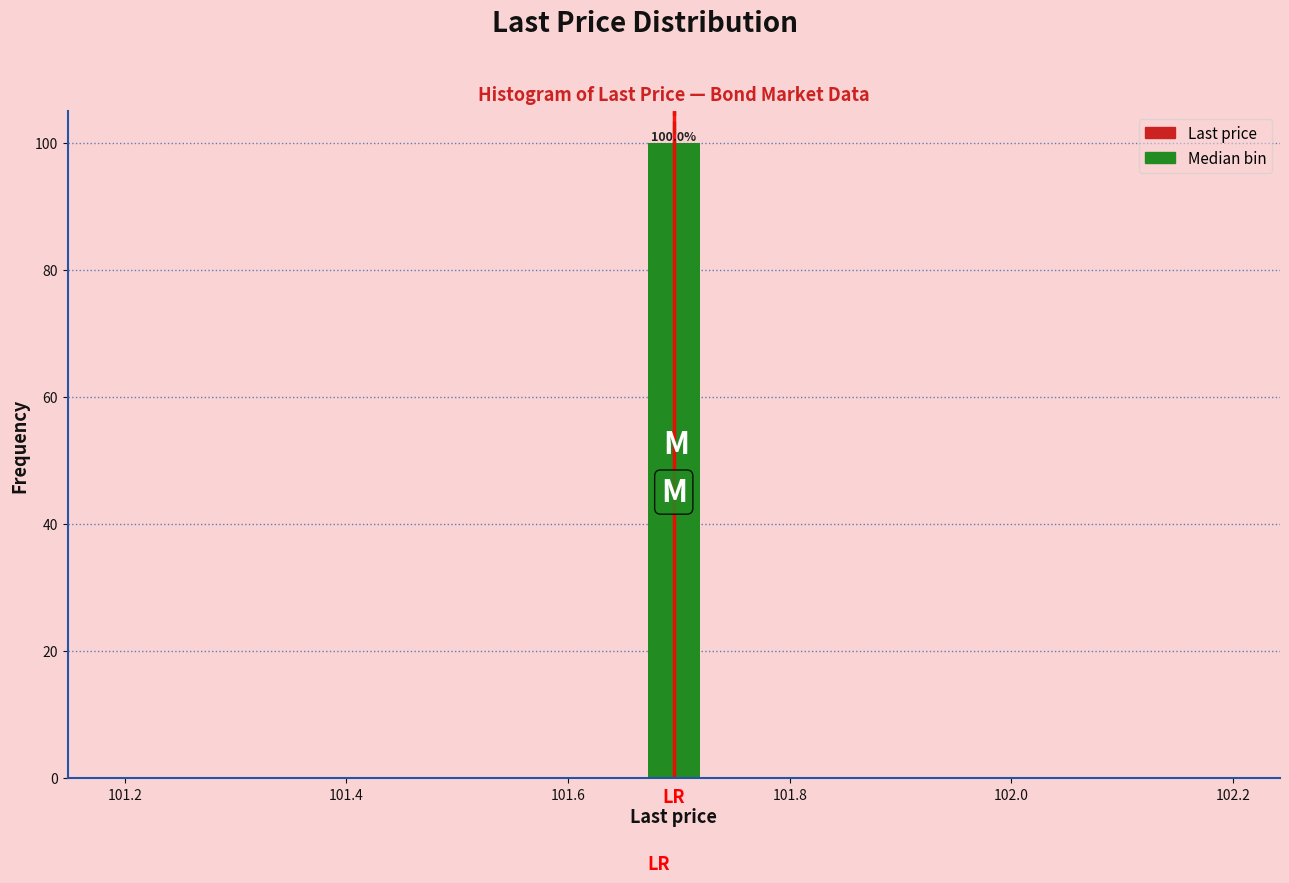

Around what value on the x-axis is the tallest bar? Give the approximate position of its centre, as read against the axis.

101.70